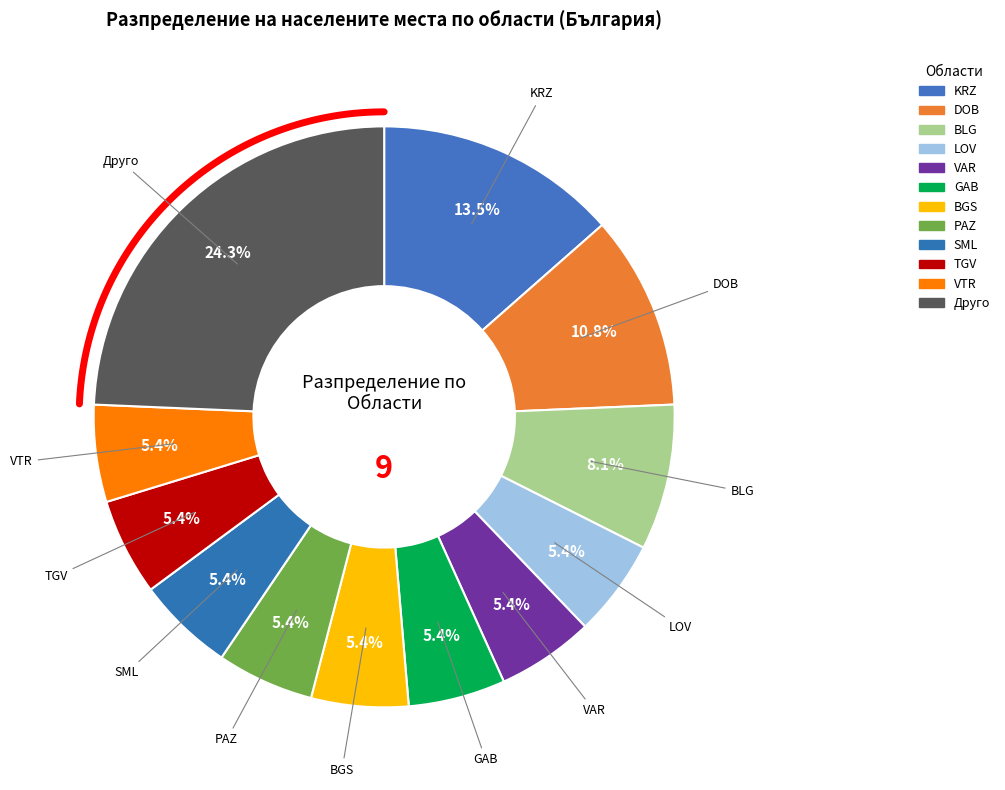

True or false: DOB accounts for 11% of the total.

False